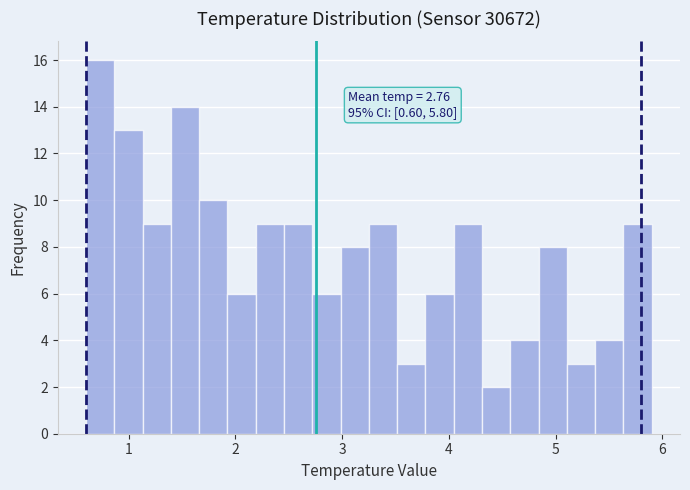

Read against the x-axis, roughly where is the centre of the tallest bar?

0.7